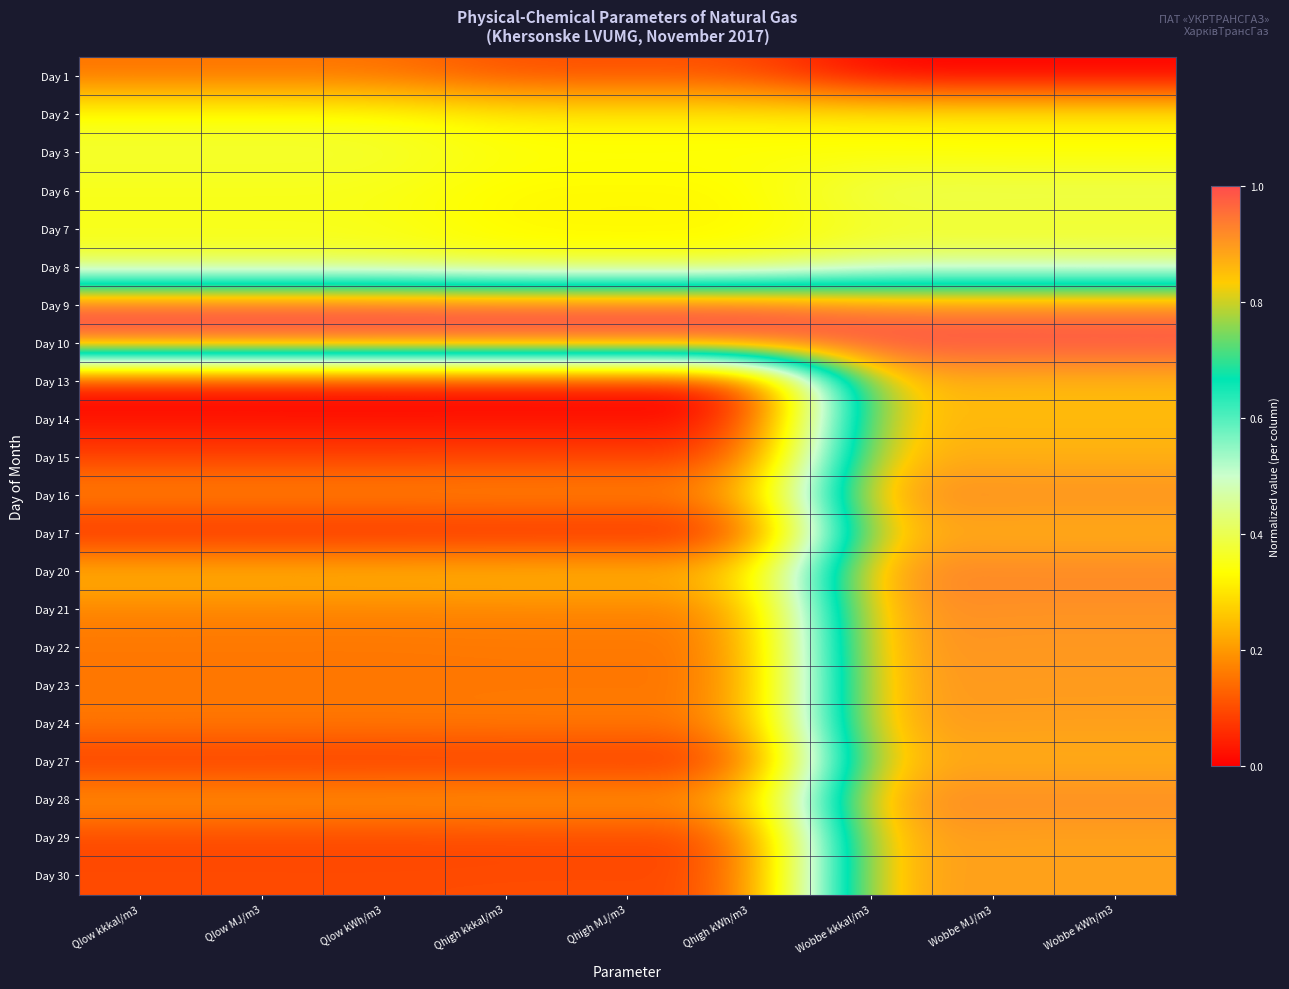

Which has a higher value, Qhigh kkkal/m3 or Qlow kWh/m3?

Qlow kWh/m3